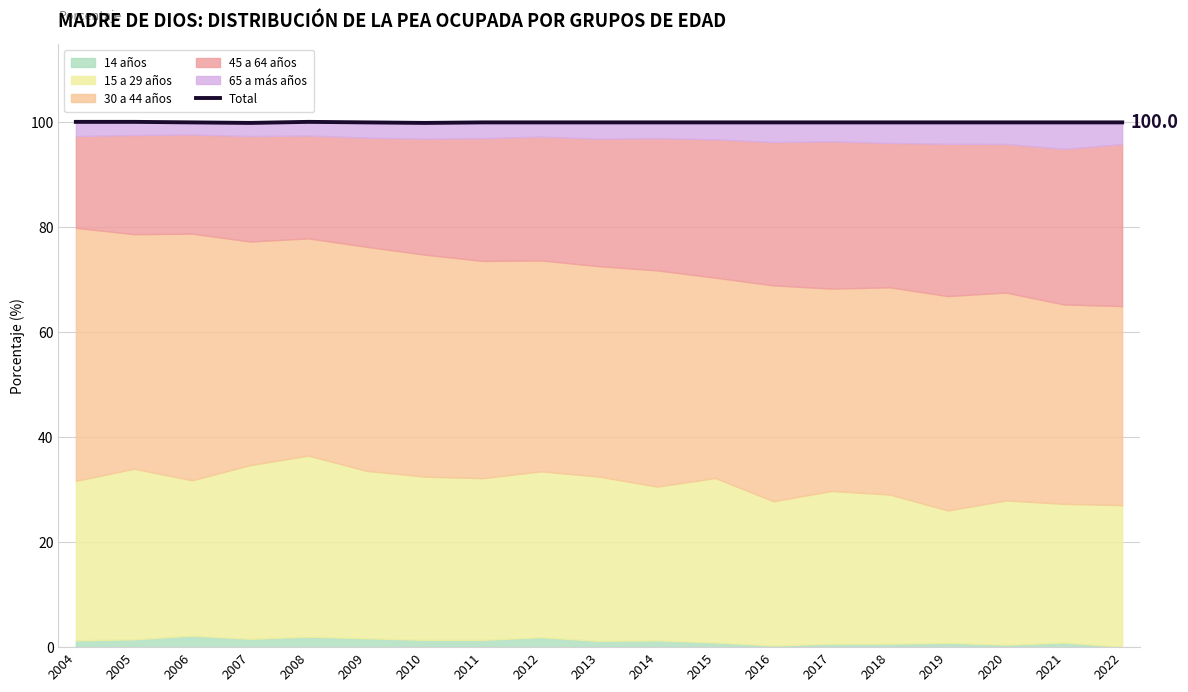

What is the value of the 1st point from the left?

100.1